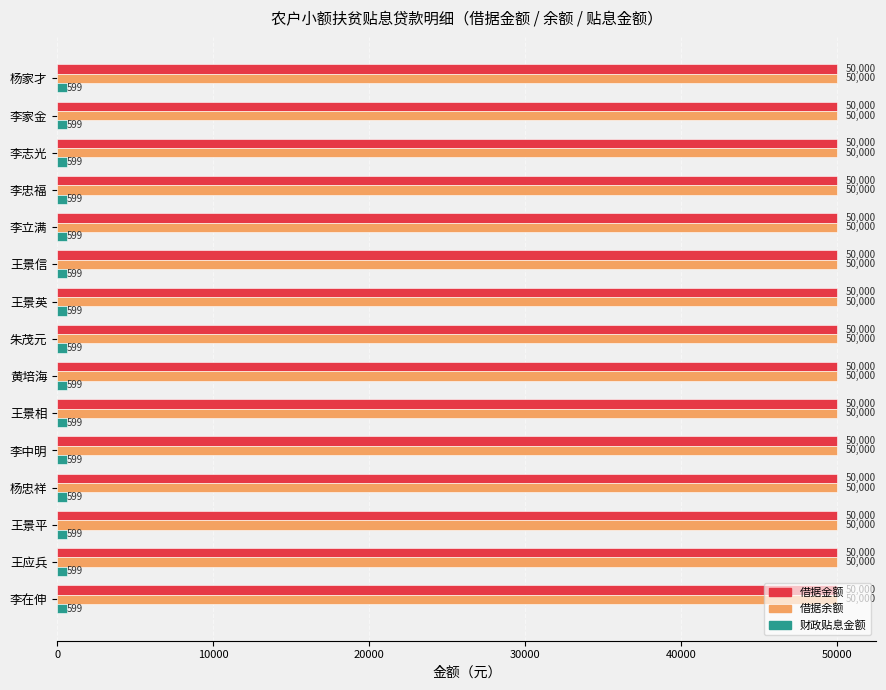

What is the lowest value of the 财政贴息金额 series?

598.6